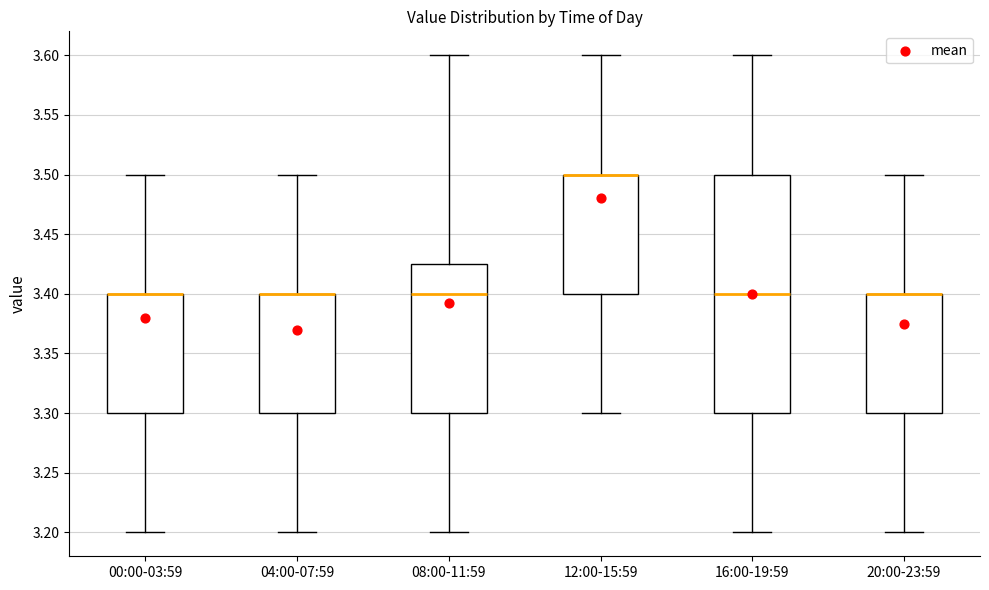

Where does the lower whisker of the box for 00:00-03:59 end on the y-axis? The values are not printed on the chart, so give them approximately, as read against the axis.

3.200